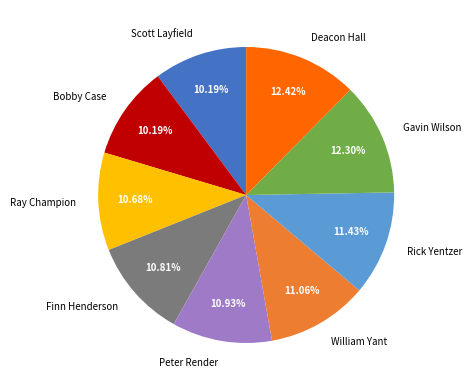

Does Finn Henderson represent more than half of the total?

No